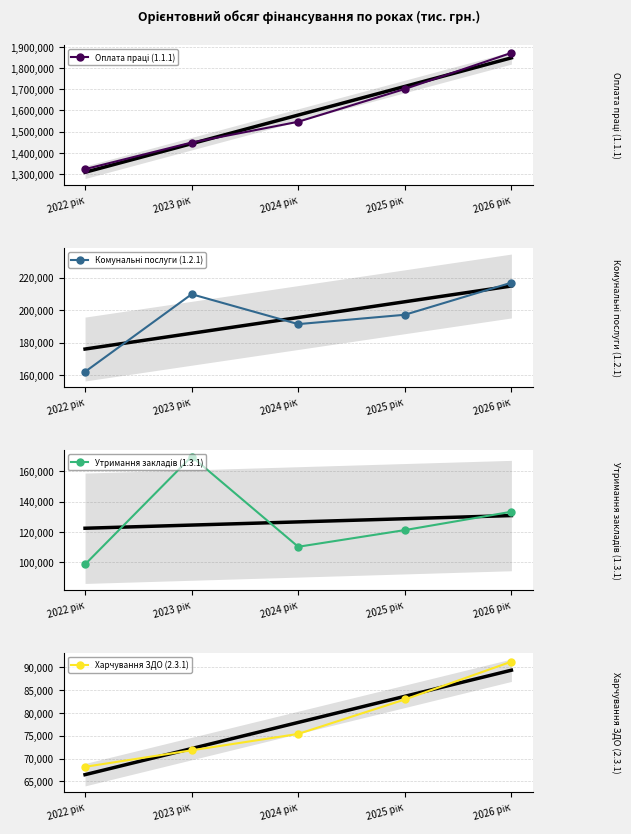

What is the approximate value of Харчування ЗДО (2.3.1) at 2026 рік?

91225.0